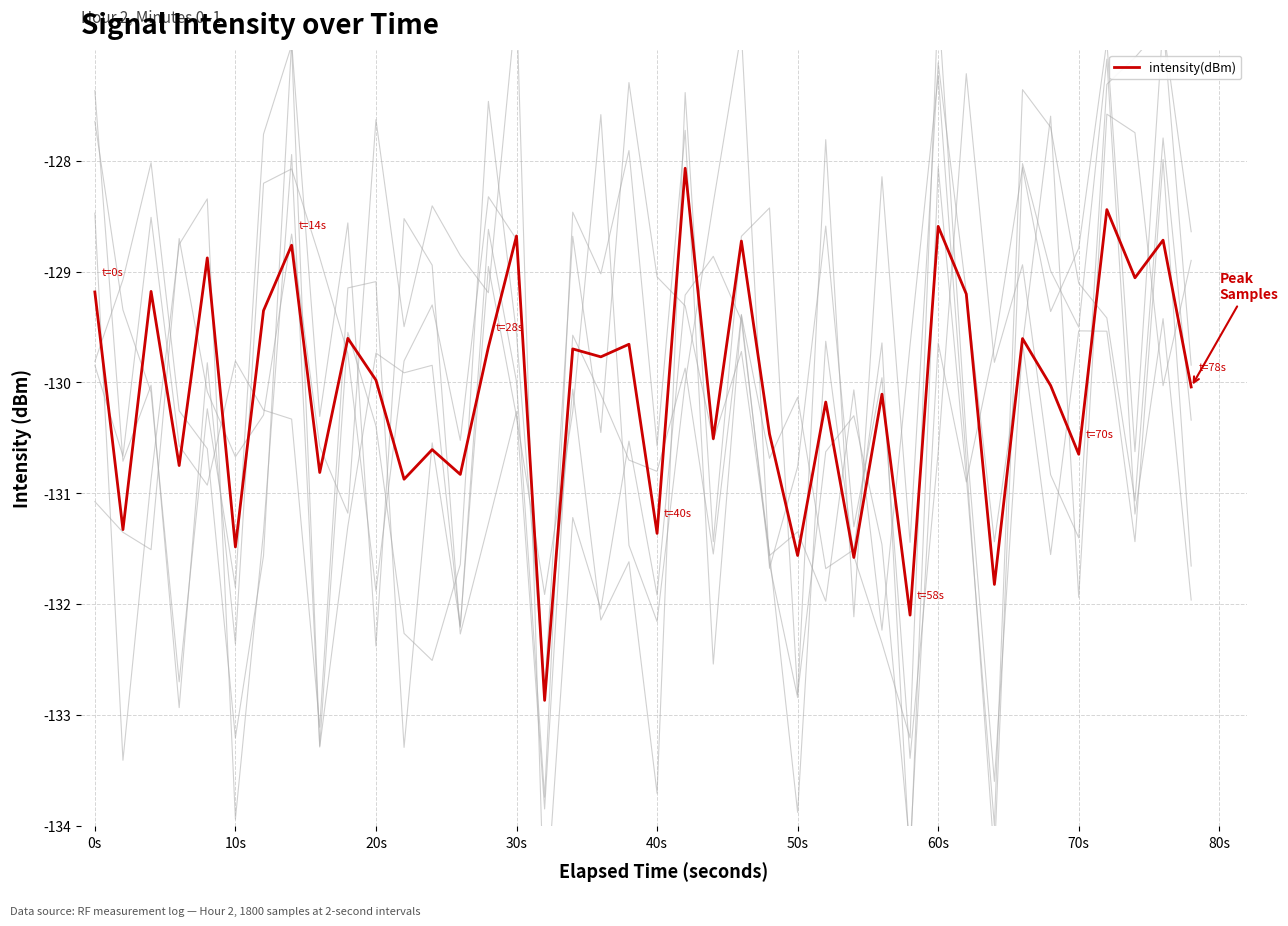

How many values exceed -129?

8